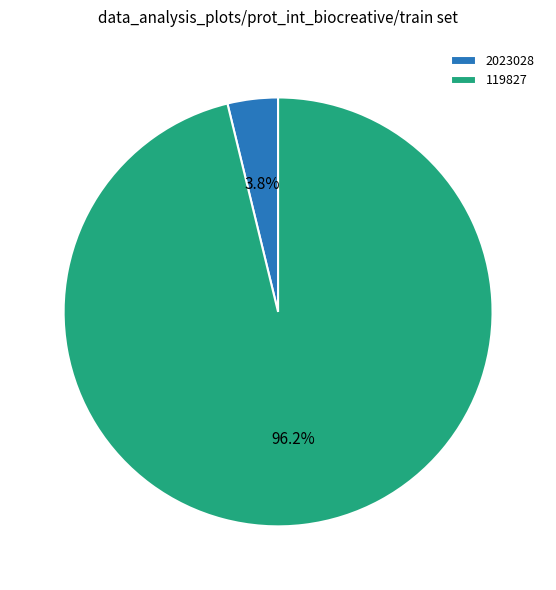

Approximately how many times larger is the value at 119827 compared to 2023028?

25.3